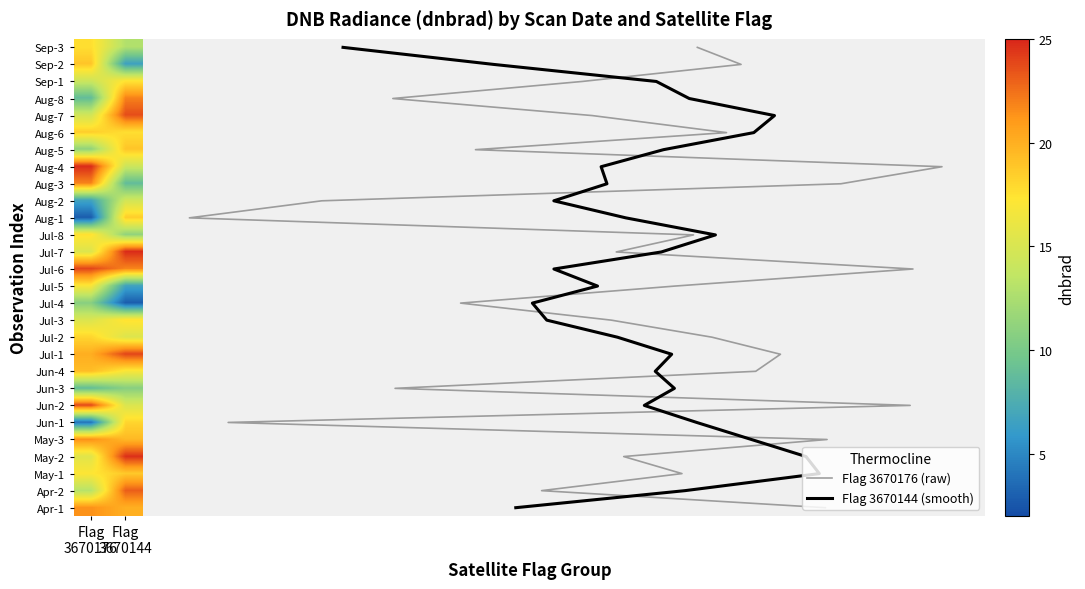

At how many categories does at least one series exceed 13?

26